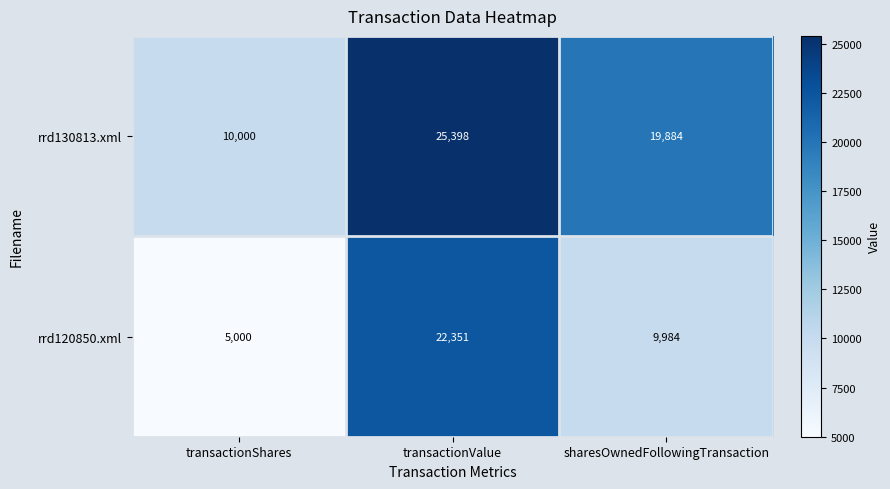

At which category is the sum across all series the highest?

transactionValue